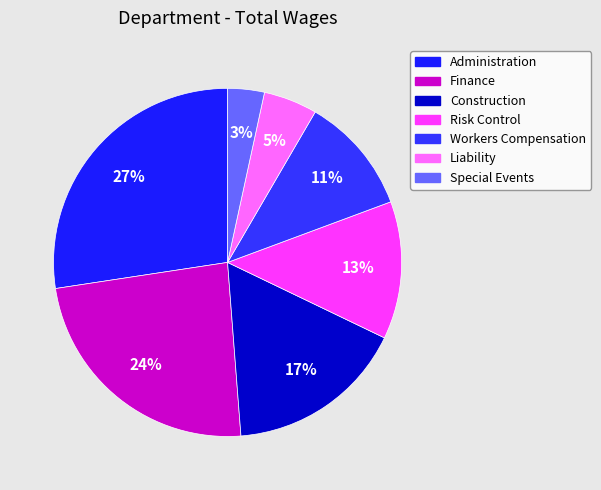

To the nearest percent, what is the difference between the largest and smallest slice percentages?

24%